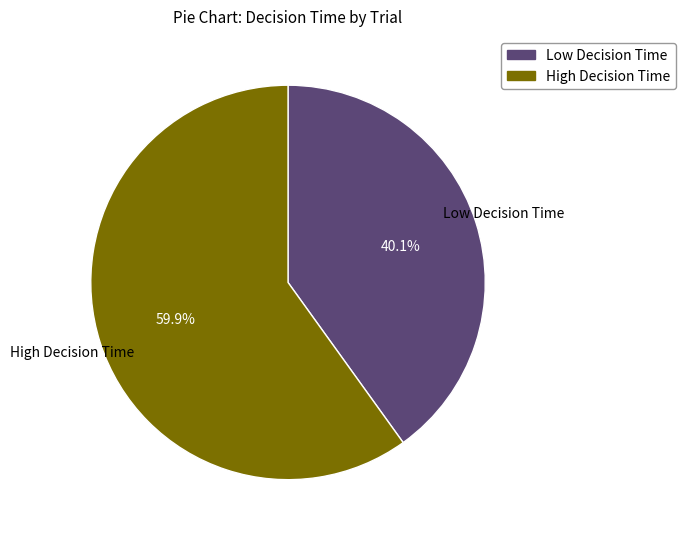

Is there a majority slice in this chart?

Yes